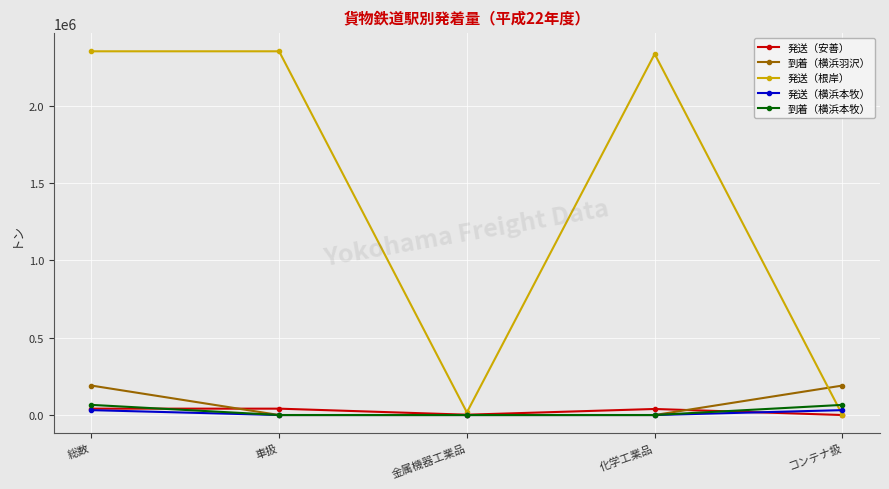

Which series has the largest range (max minus min)?

発送（根岸）